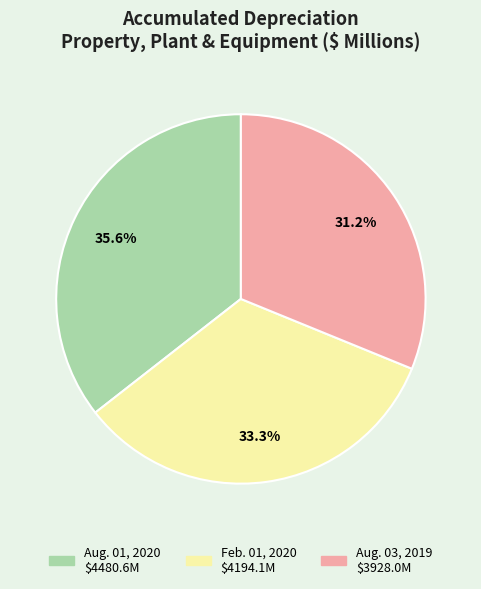

Which has a higher value, Feb. 01, 2020 or Aug. 03, 2019?

Feb. 01, 2020